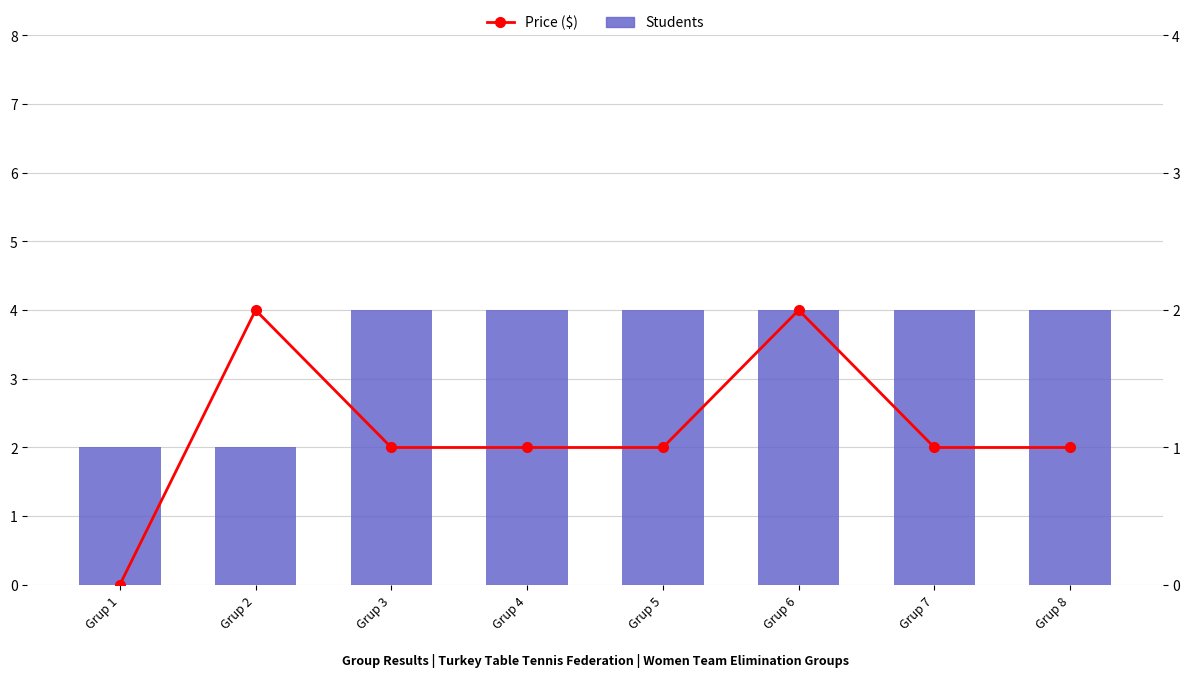

What is the value of the Price ($) bar at the 3rd from the left?

1